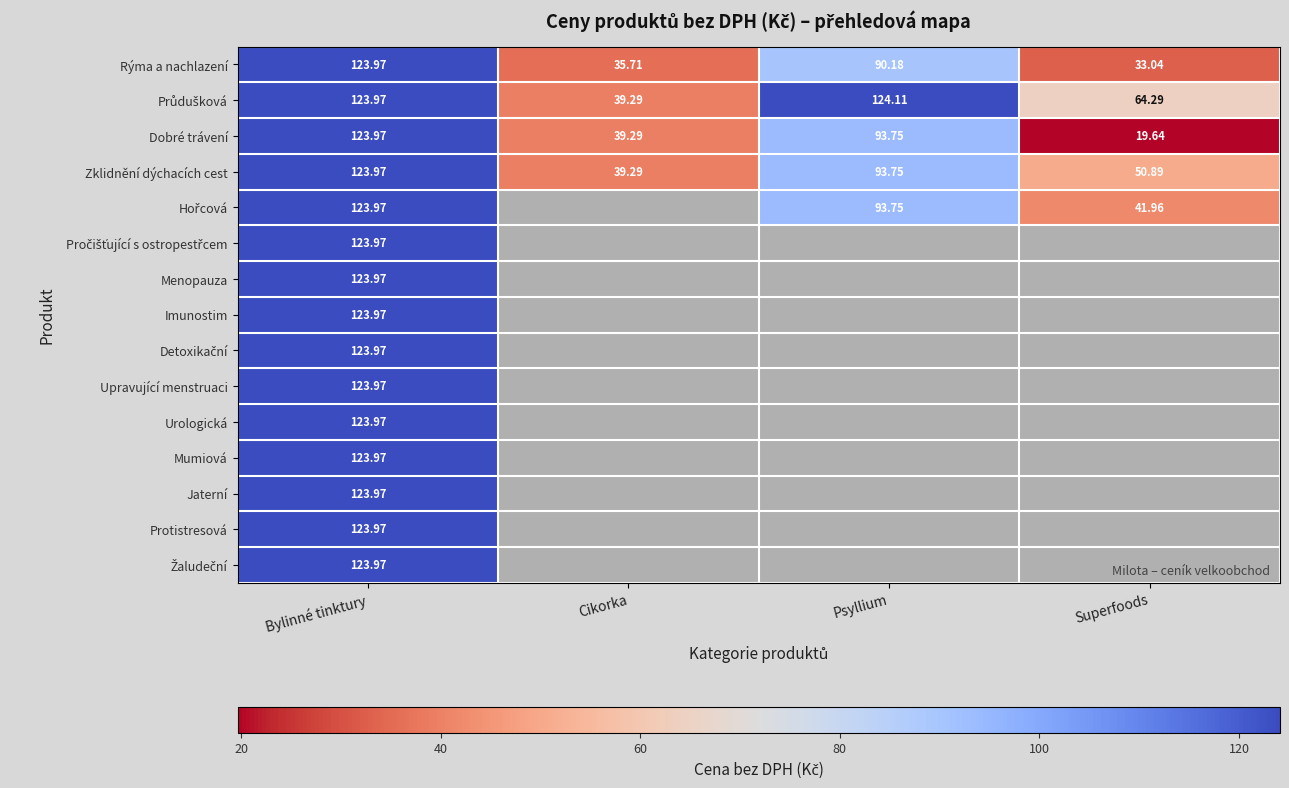

What is the maximum value shown in the chart?

124.1